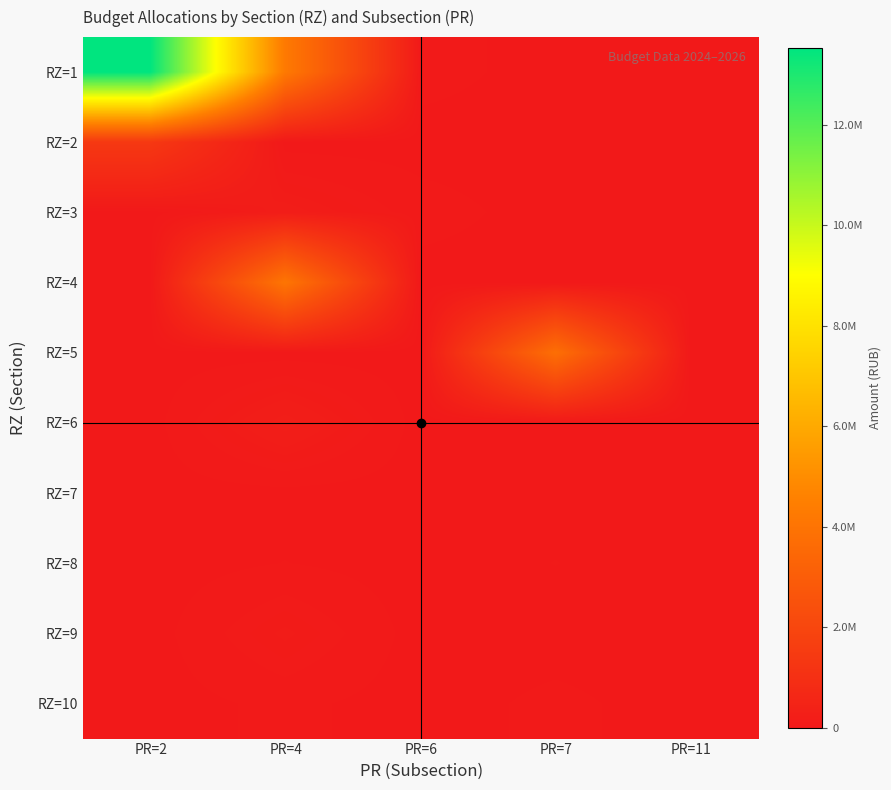

Reading left to right, extract all data points from this chart.

RZ=1: PR=2=13533495.7	PR=4=4261897.2	PR=6=52079.0	PR=7=0.0	PR=11=0.0
RZ=2: PR=2=1376779.3	PR=4=0.0	PR=6=0.0	PR=7=0.0	PR=11=0.0
RZ=3: PR=2=0.0	PR=4=183789.6	PR=6=52079.0	PR=7=0.0	PR=11=0.0
RZ=4: PR=2=0.0	PR=4=4070107.6	PR=6=0.0	PR=7=0.0	PR=11=0.0
RZ=5: PR=2=0.0	PR=4=0.0	PR=6=0.0	PR=7=3794607.6	PR=11=0.0
RZ=6: PR=2=0.0	PR=4=240000.0	PR=6=0.0	PR=7=0.0	PR=11=0.0
RZ=7: PR=2=0.0	PR=4=8000.0	PR=6=0.0	PR=7=8000.0	PR=11=0.0
RZ=8: PR=2=0.0	PR=4=27500.0	PR=6=0.0	PR=7=27500.0	PR=11=0.0
RZ=9: PR=2=0.0	PR=4=143489.6	PR=6=0.0	PR=7=0.0	PR=11=0.0
RZ=10: PR=2=0.0	PR=4=40300.0	PR=6=0.0	PR=7=40300.0	PR=11=0.0